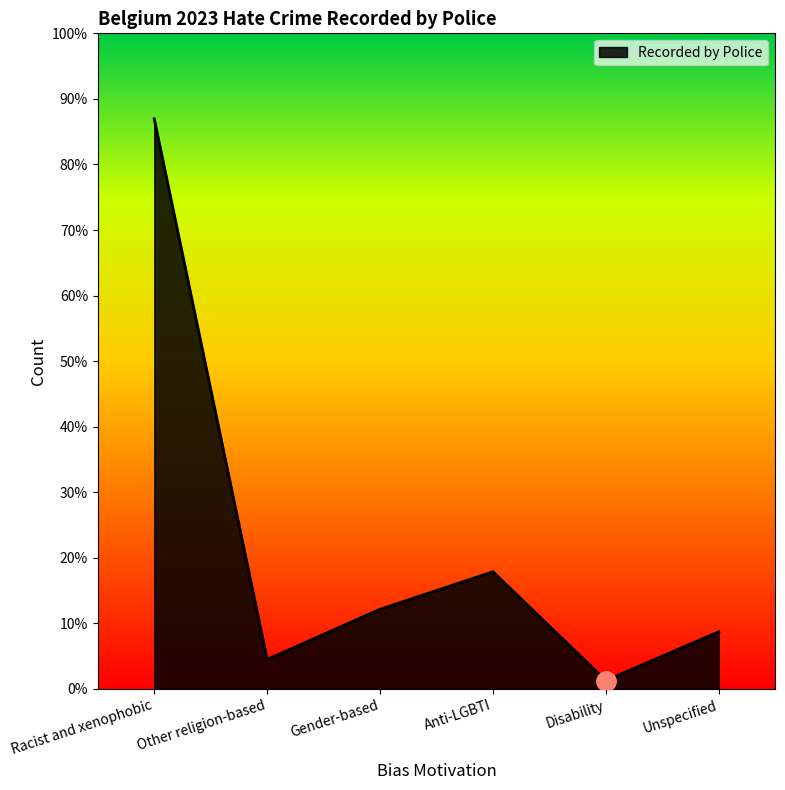

Does the chart have visible grid lines?

No